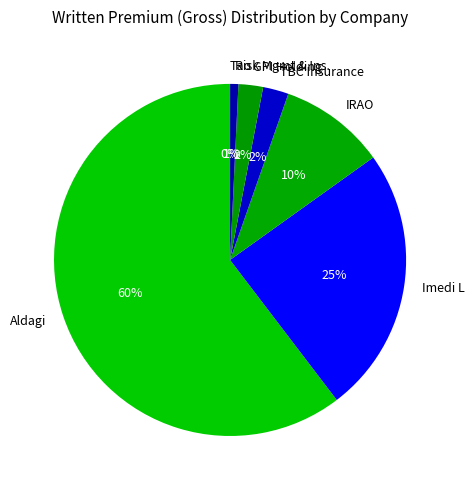

The Imedi L slice represents 25% of the pie. True or false?

True